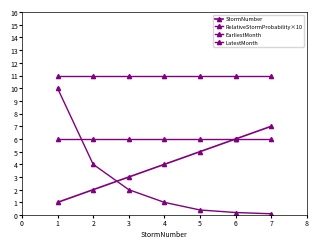

How many StormNumber values are between 2 and 6?

5